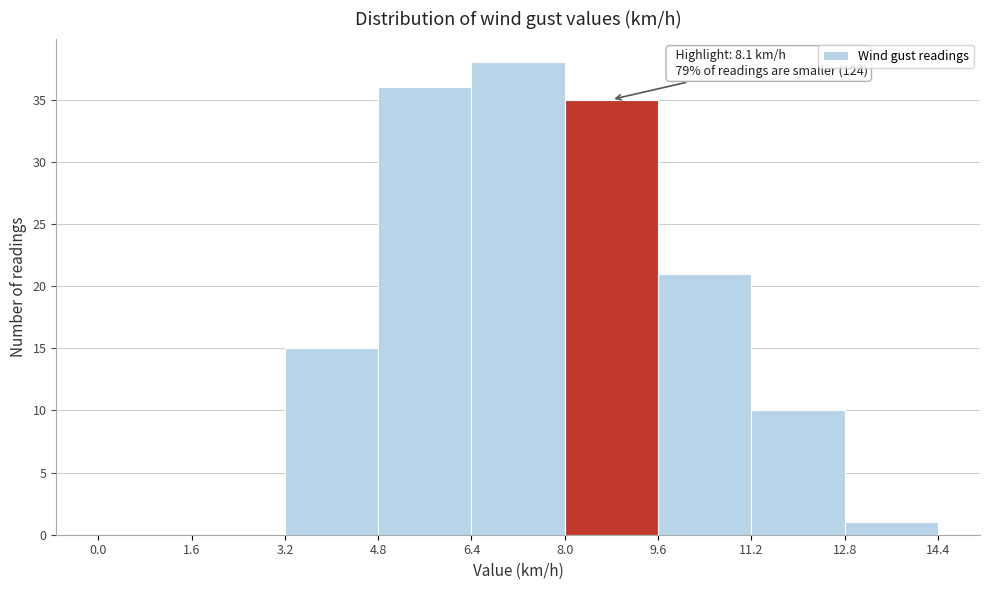

Which range on the x-axis has the tallest bar?

6.4 to 8.0